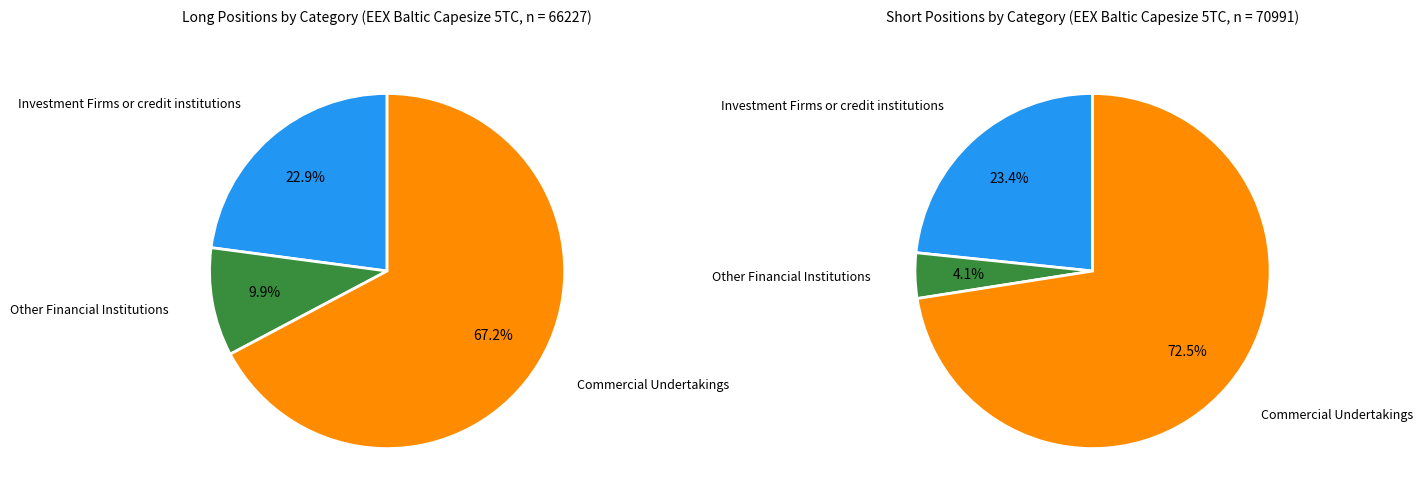

What is the spread (max minus min) of values at Other Financial Institutions?

3599.9